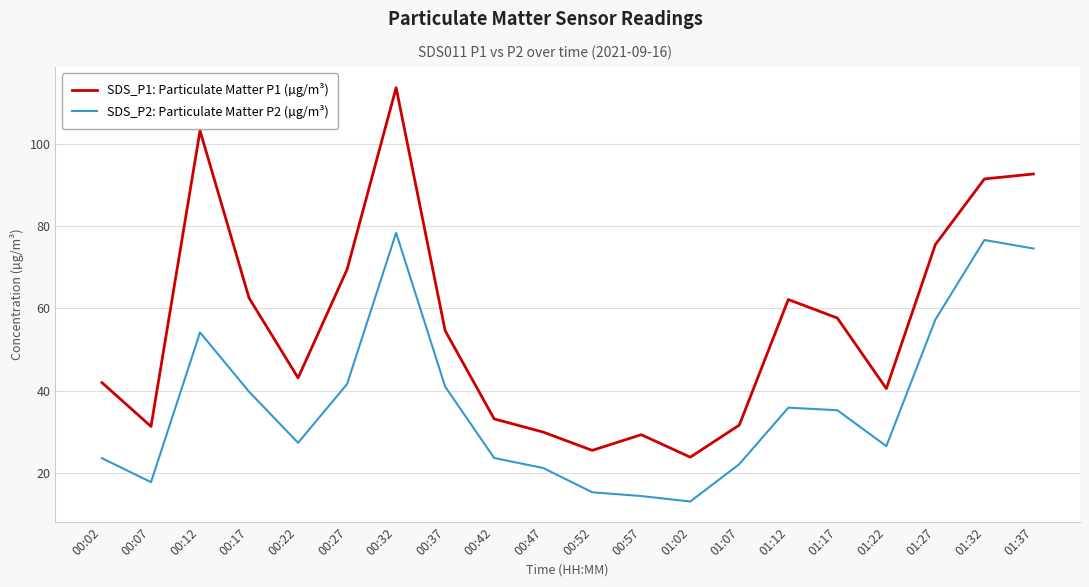

What is the maximum value for SDS_P1: Particulate Matter P1 (µg/m³)?

113.6